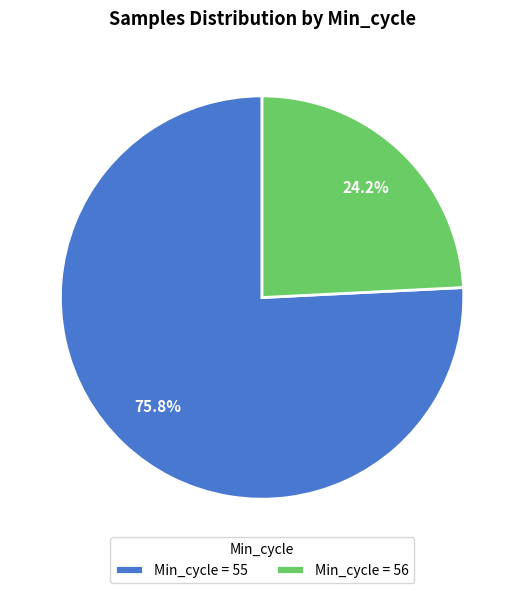

Count the number of slices in the pie.

2